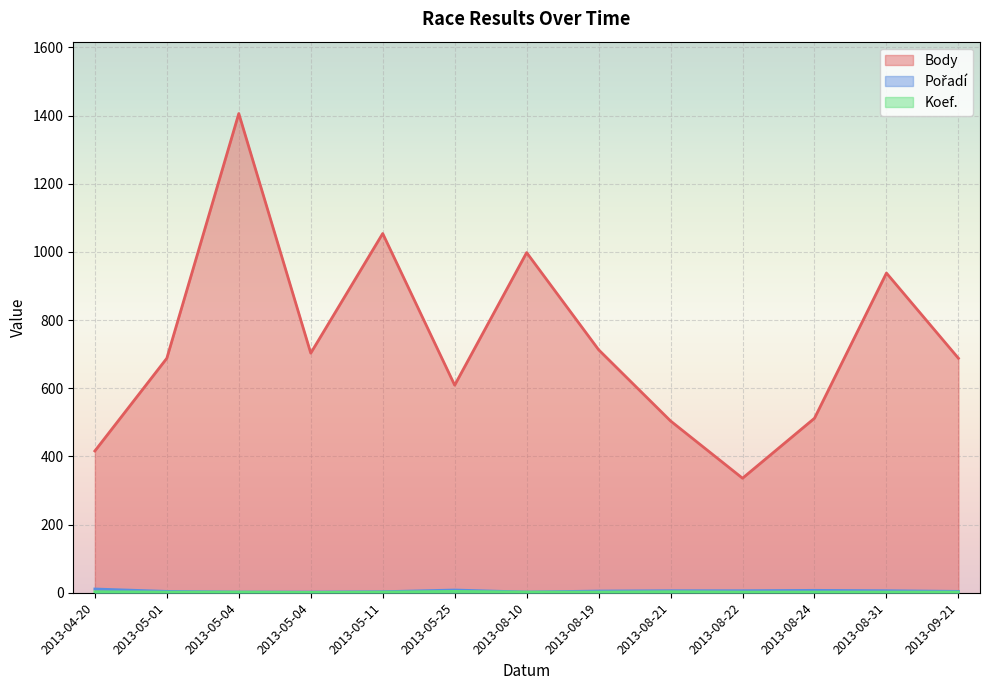

What is the approximate value of Pořadí at 2013-08-10?

2